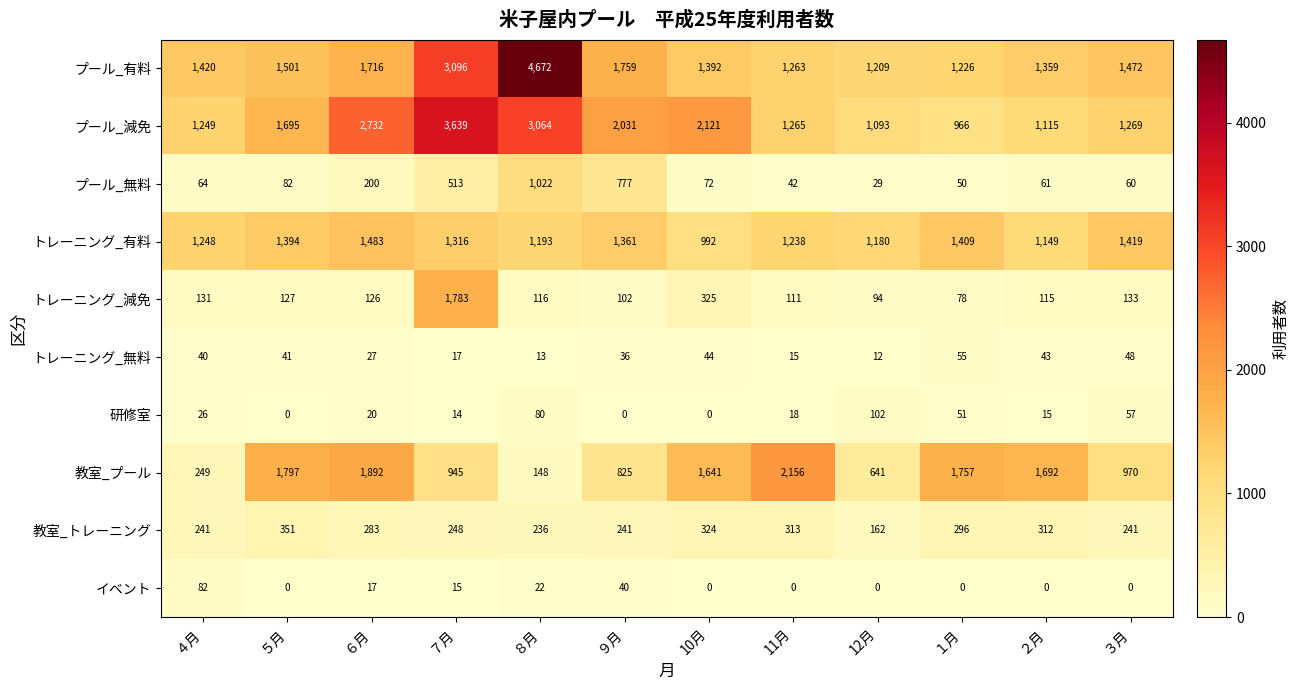

List the series in order of their peak value, lowest first.

トレーニング_無料, イベント, 研修室, 教室_トレーニング, プール_無料, トレーニング_有料, トレーニング_減免, 教室_プール, プール_減免, プール_有料